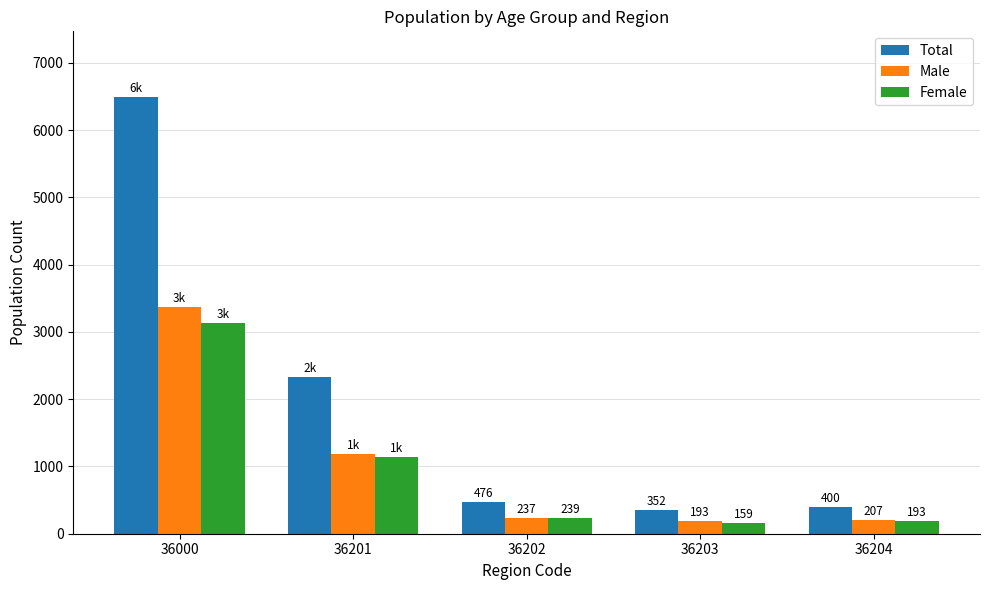

Count the number of data series in this chart.

3